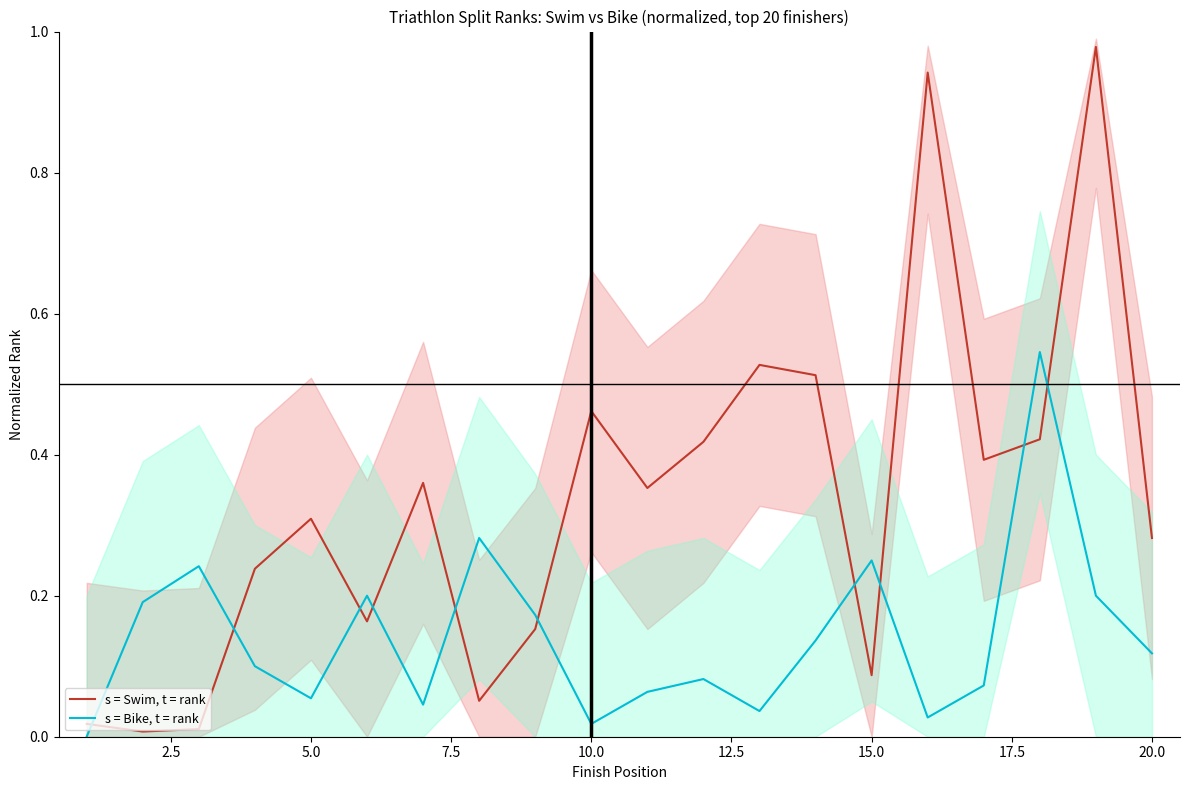

Count the number of data series in this chart.

2